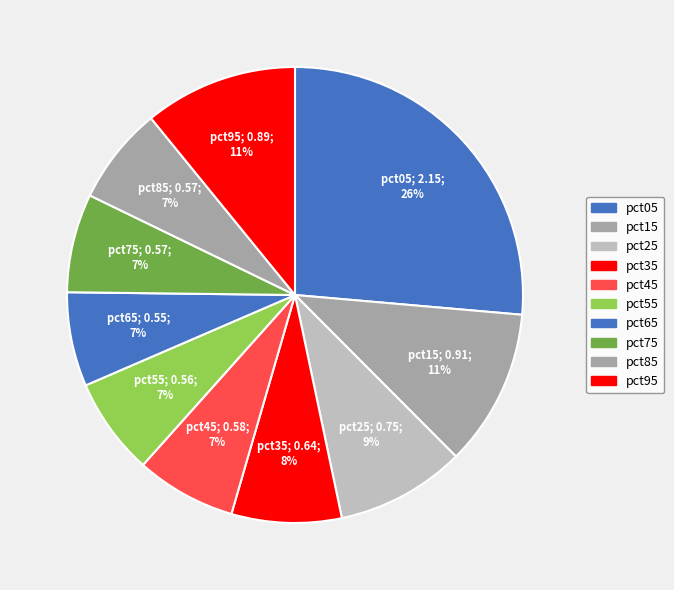

Is it true that pct35 is 17% of the pie?

False